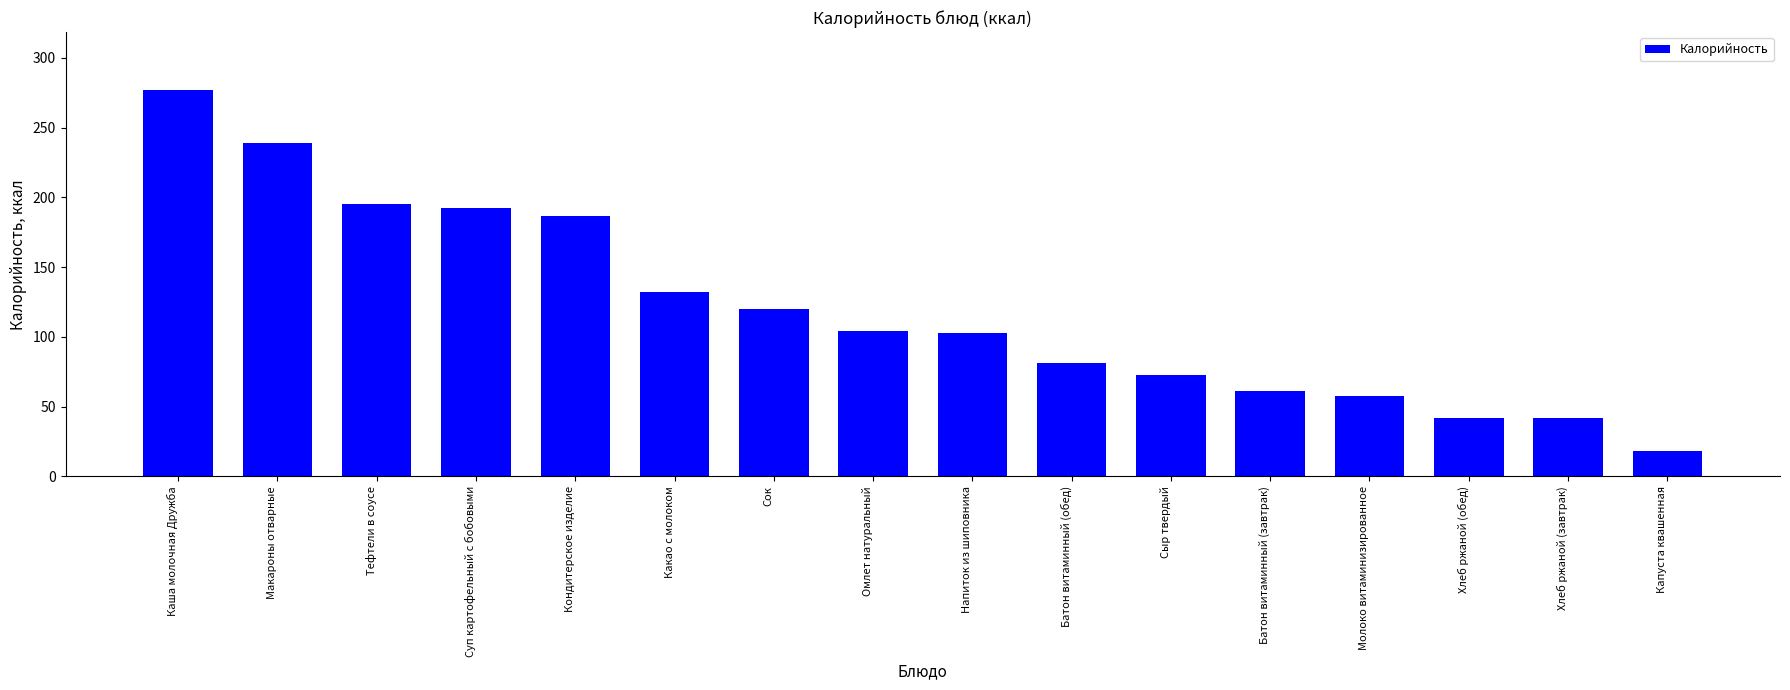

What is the label of the 13th bar from the right?

Суп картофельный с бобовыми